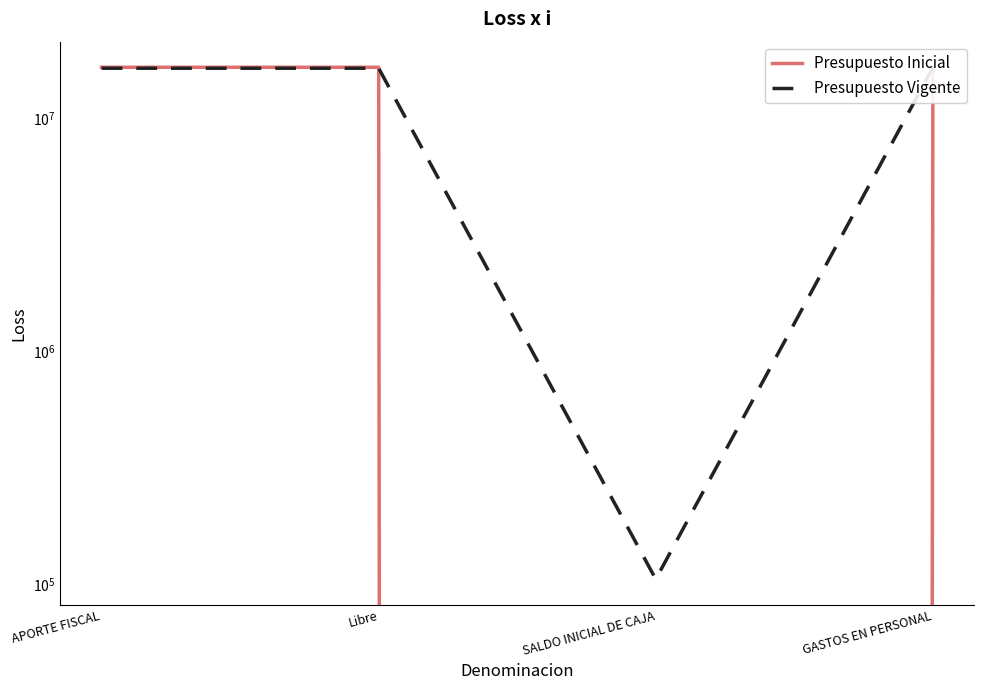

What is the maximum value shown in the chart?

16546304